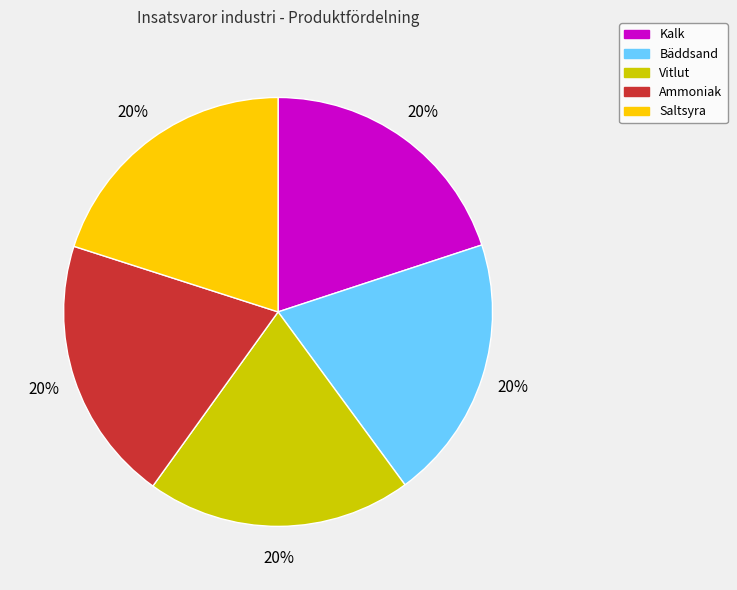

The Bäddsand slice represents 20% of the pie. True or false?

True